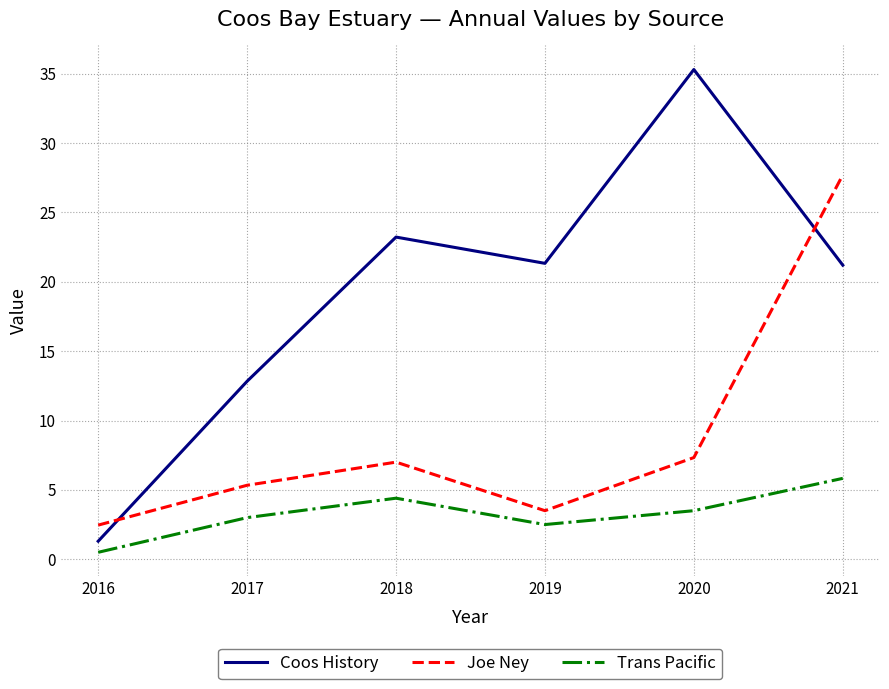

What is the average value of the Trans Pacific series?

3.3